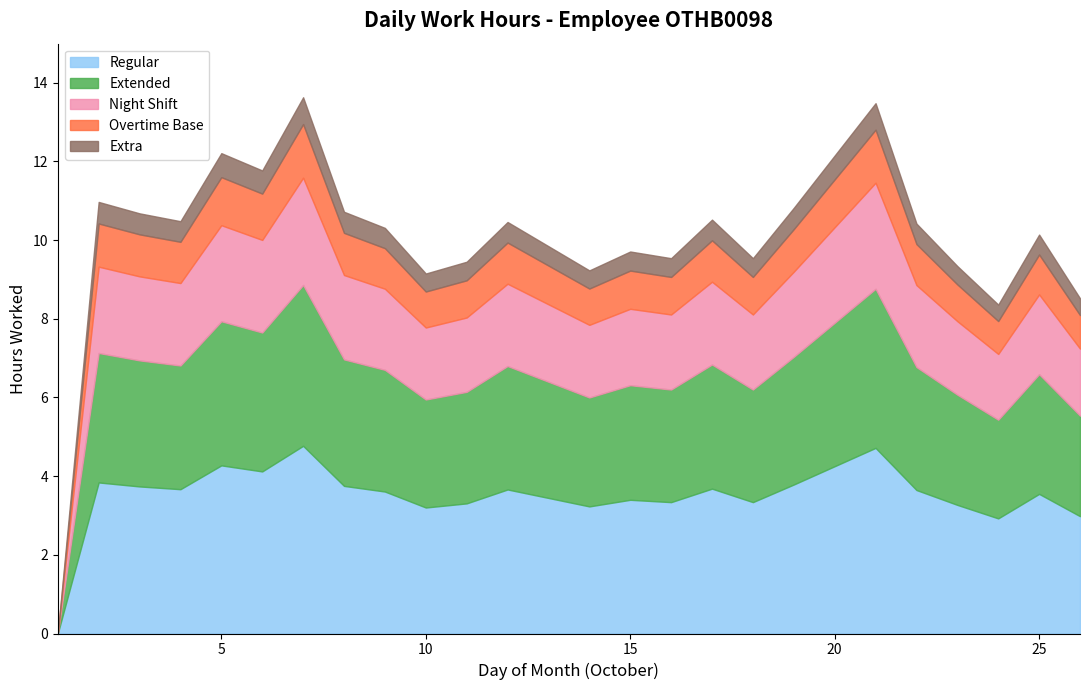

What is the difference between the values at 12 and 26?

1.9